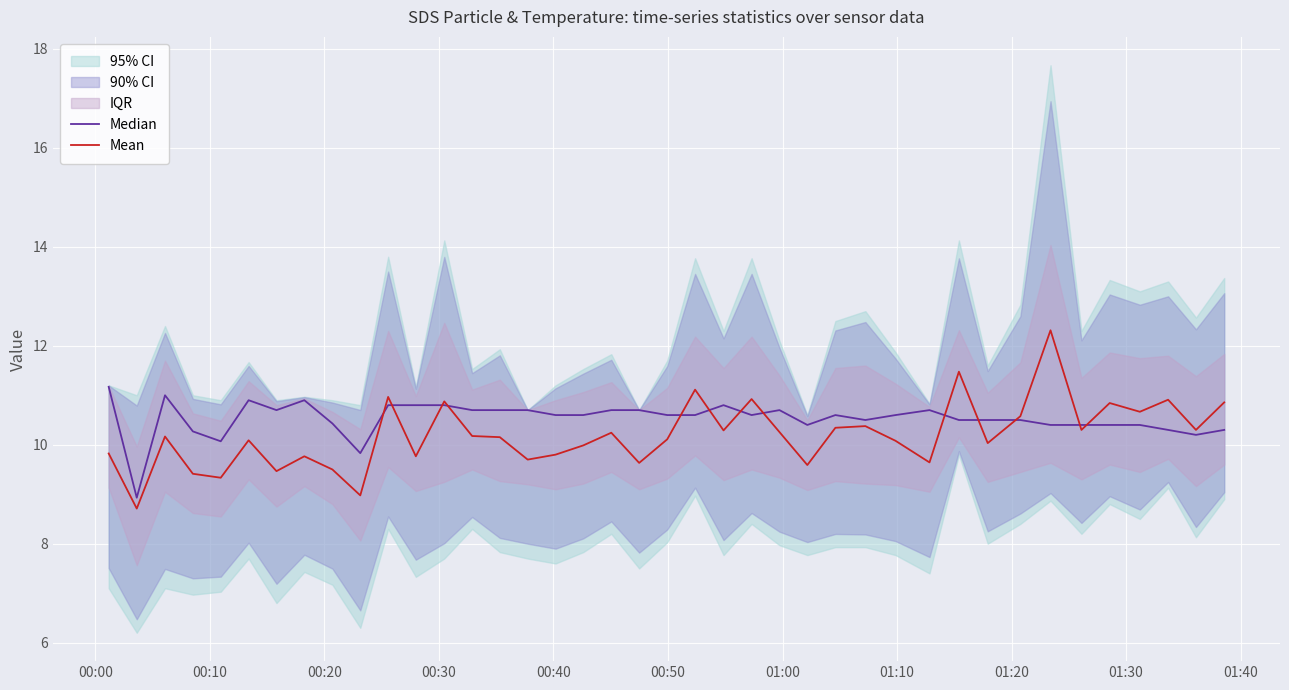

How many data points in Mean are less than 10?

15